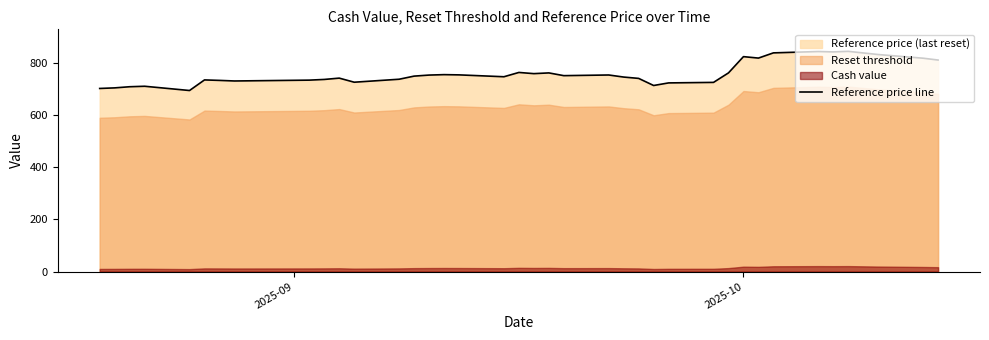

True or false: the data has more than 0 interior local peaks.

True